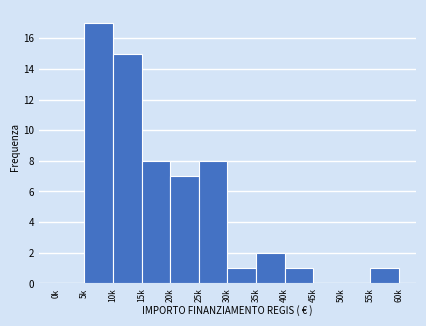

Reading left to right, extract all data points from this chart.

0k=0	5k=17	10k=15	15k=8	20k=7	25k=8	30k=1	35k=2	40k=1	45k=0	50k=0	55k=1